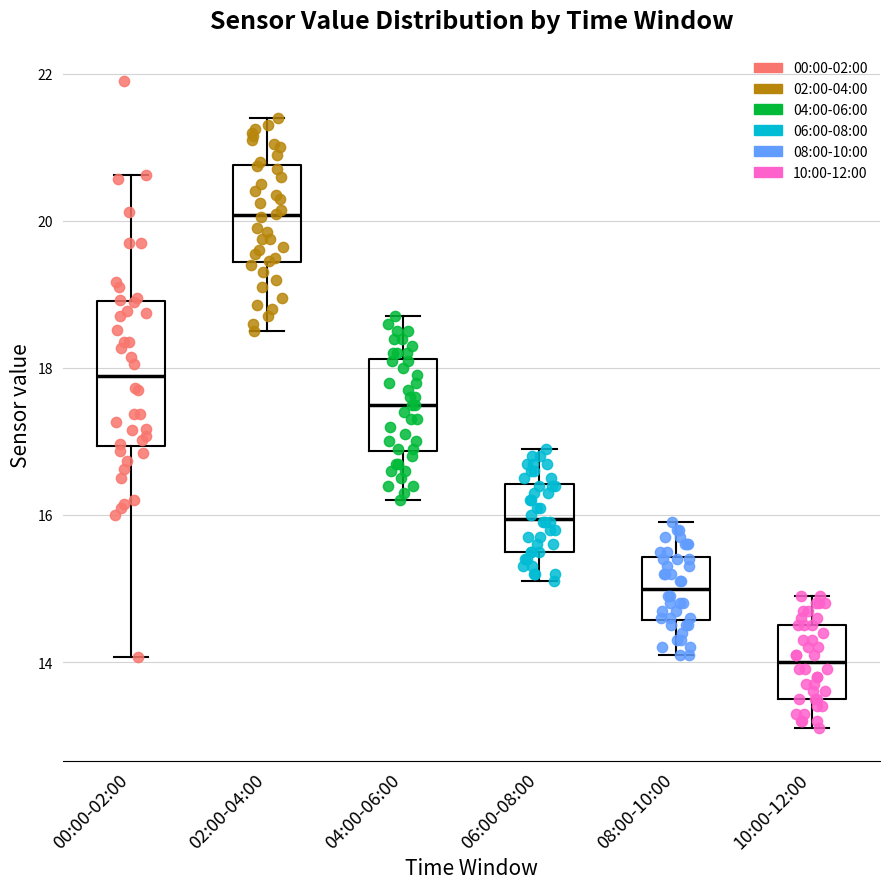

Comparing the boxes themselves (not the whiskers), which one is the tallest?

00:00-02:00